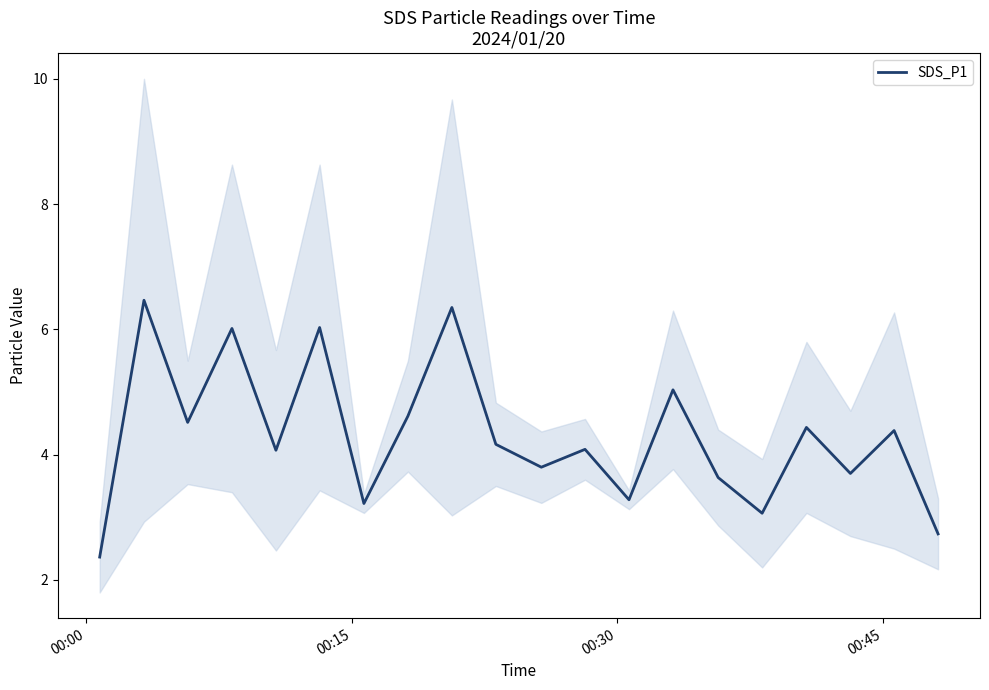

What is the maximum value for SDS_P1?

6.5